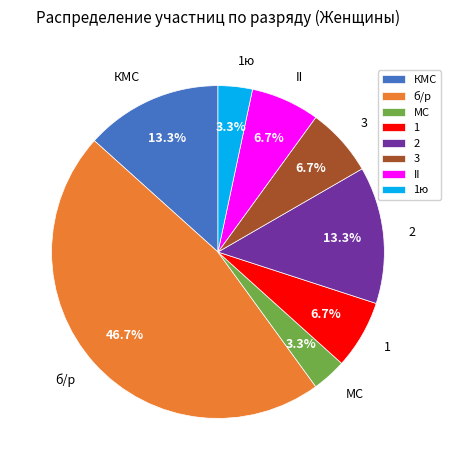

Which category has the biggest portion of the pie?

б/р